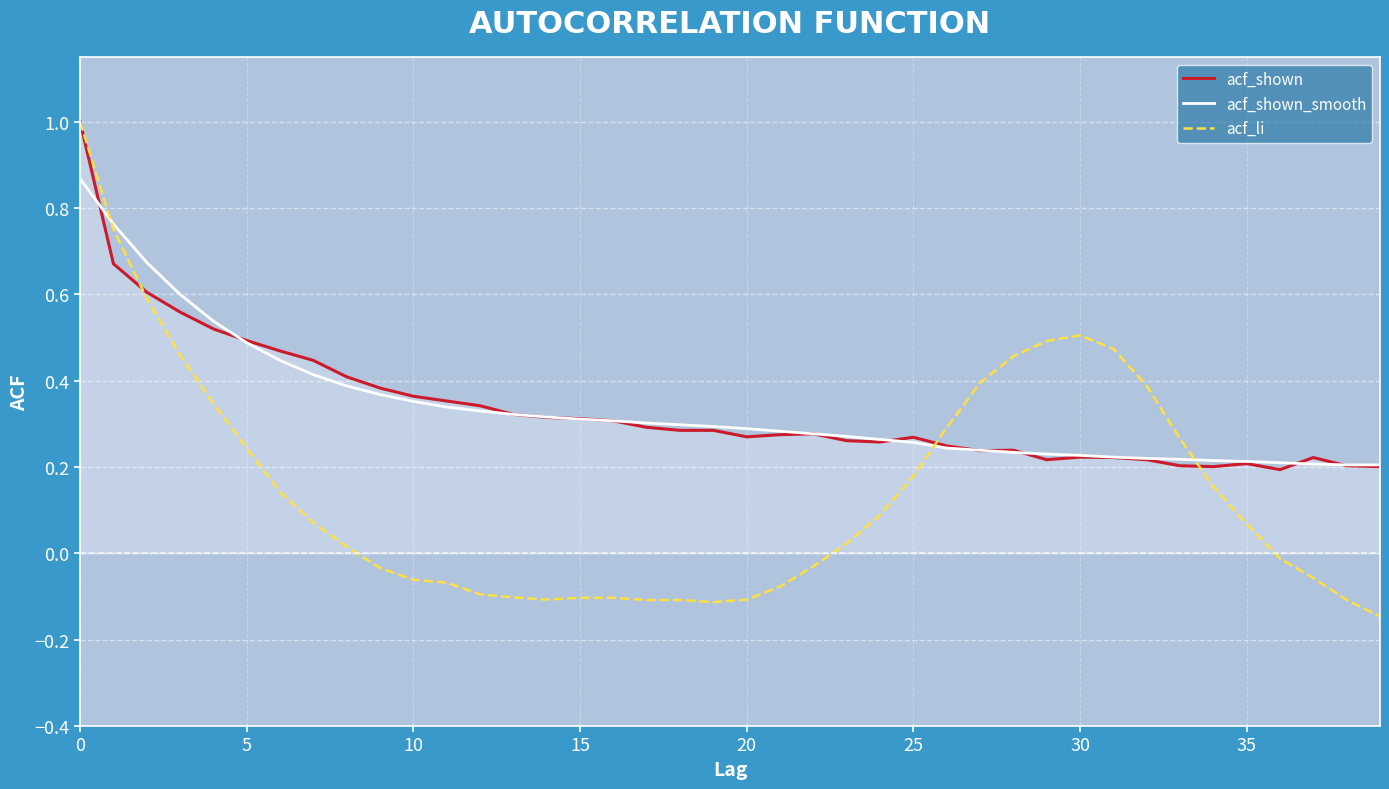

Which series has the widest spread of values?

acf_li